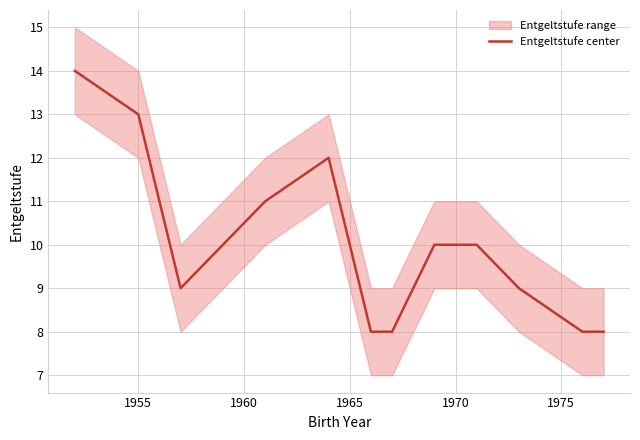

What is the highest value of the Entgeltstufe center series?

14